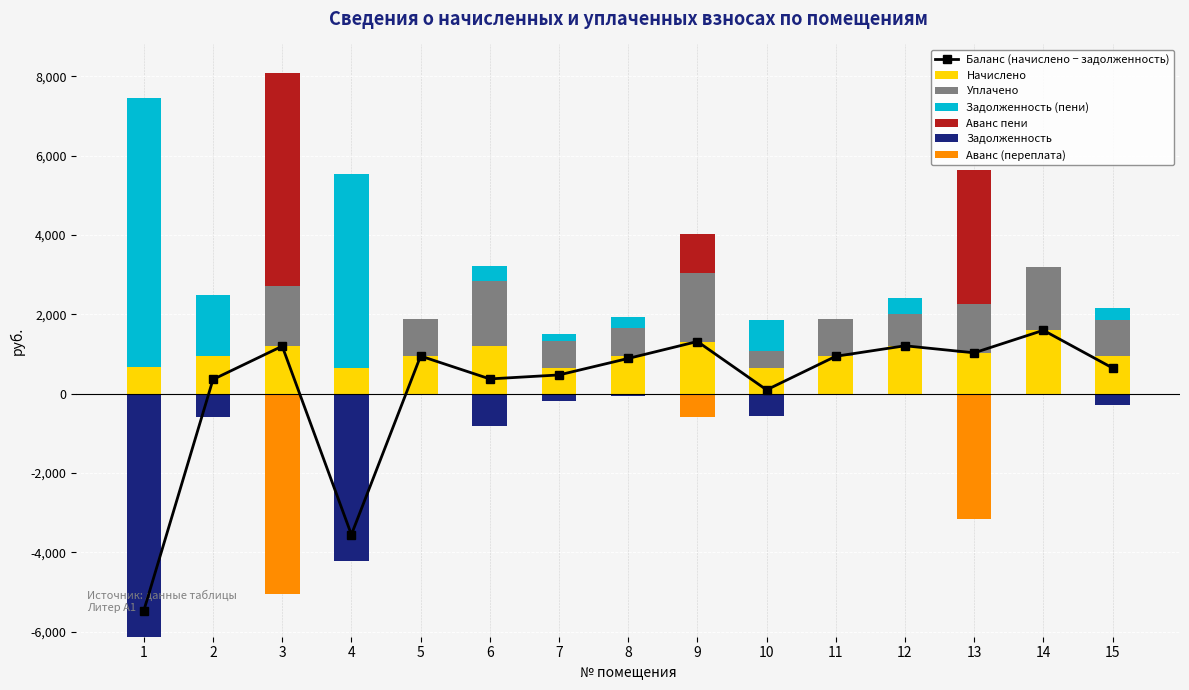

Rank the categories by zadolzhennost_peni value from lowest to highest.

3, 5, 9, 11, 13, 14, 7, 8, 15, 6, 12, 10, 2, 4, 1